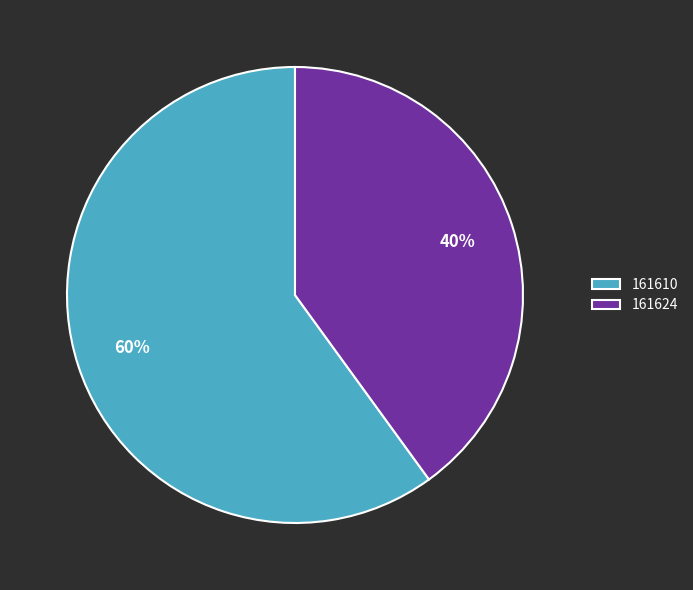

To the nearest percent, what portion does 161624 represent?

40%